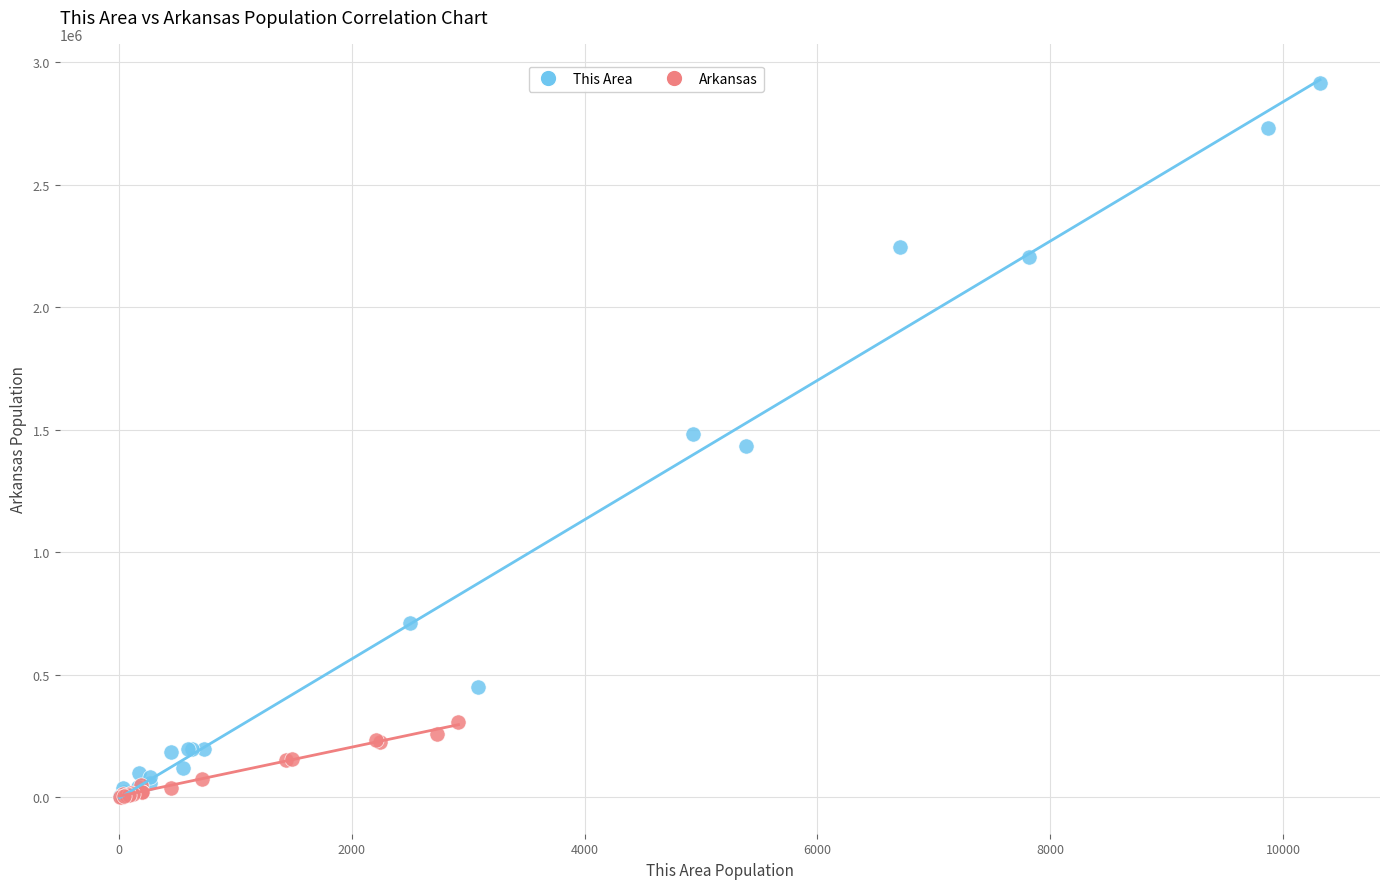

Which series has the widest spread of Y values?

This Area